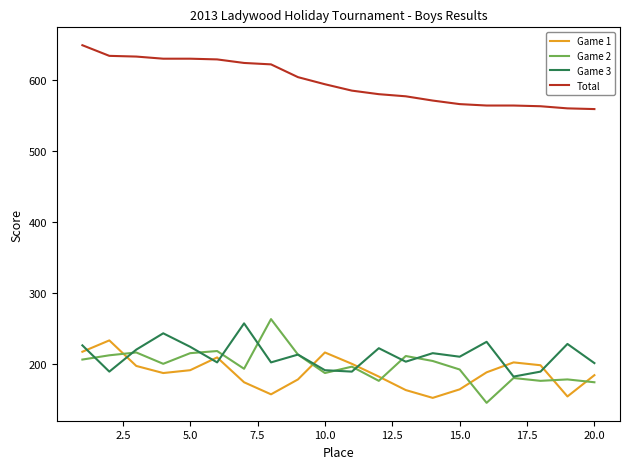

What is the highest value of the Total series?

649